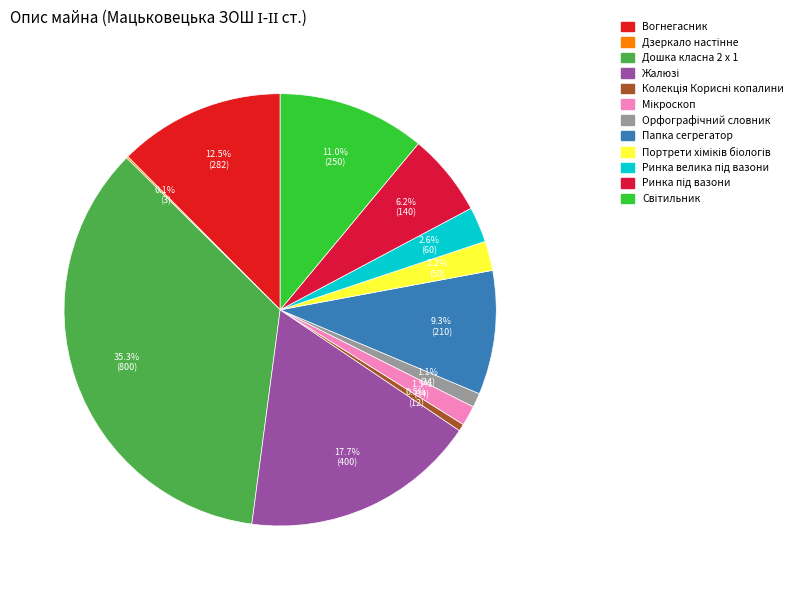

Rank the categories by value from lowest to highest.

Дзеркало настінне, Колекція Корисні копалини, Орфографічний словник, Мікроскоп, Портрети хіміків біологів, Ринка велика під вазони, Ринка під вазони, Папка сегрегатор, Світильник, Вогнегасник, Жалюзі, Дошка класна 2 х 1